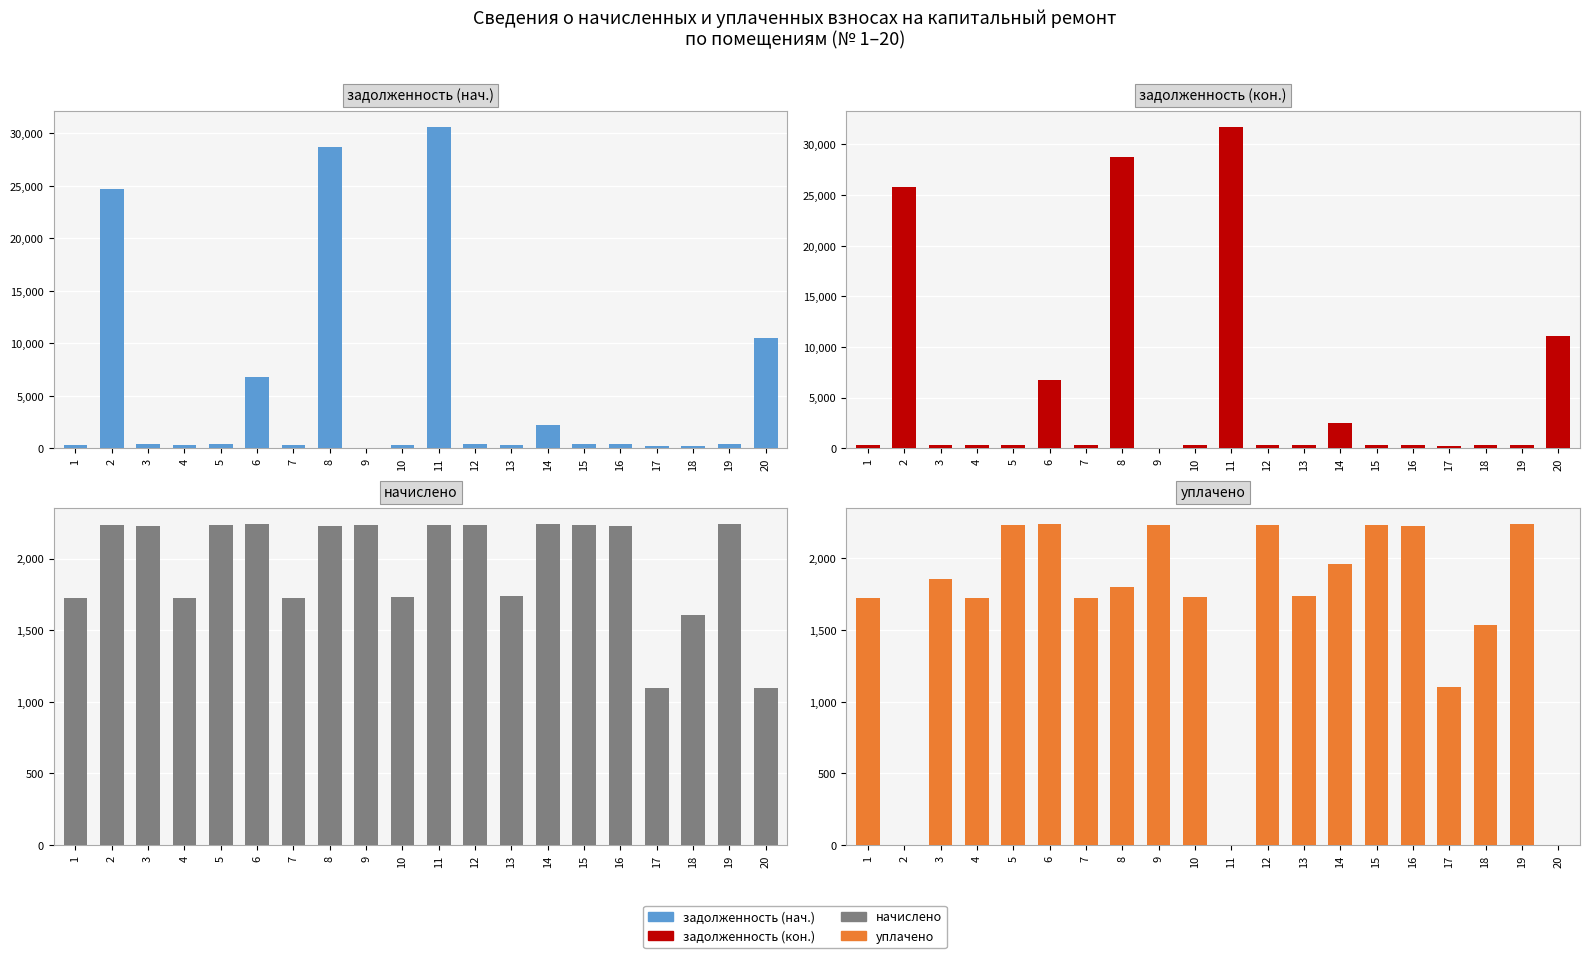

Where is начислено nearest to the value 1671?

4